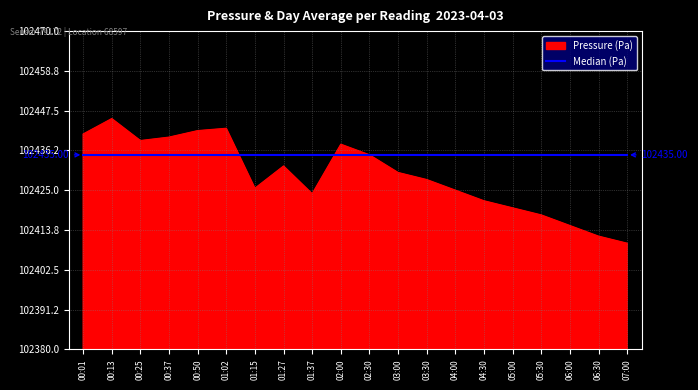

Which series has the largest range (max minus min)?

Pressure (Pa)